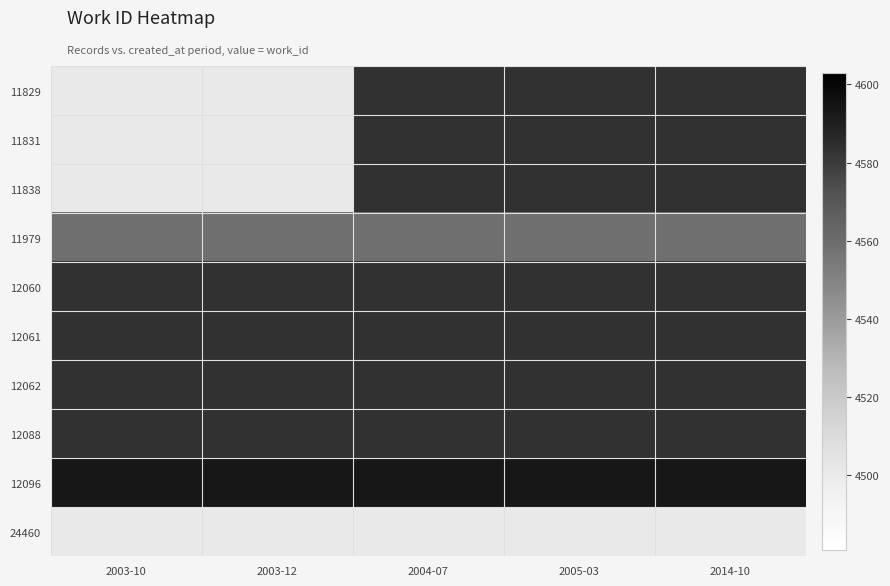

Which series changed the most between 2004-07 and 2014-10?

11829